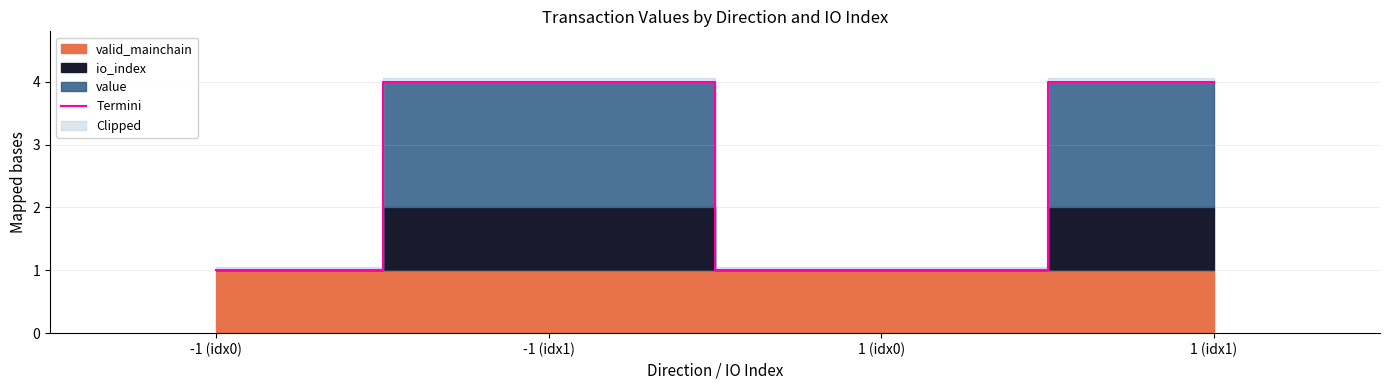

What is the value of the 1st point from the left?

1.0